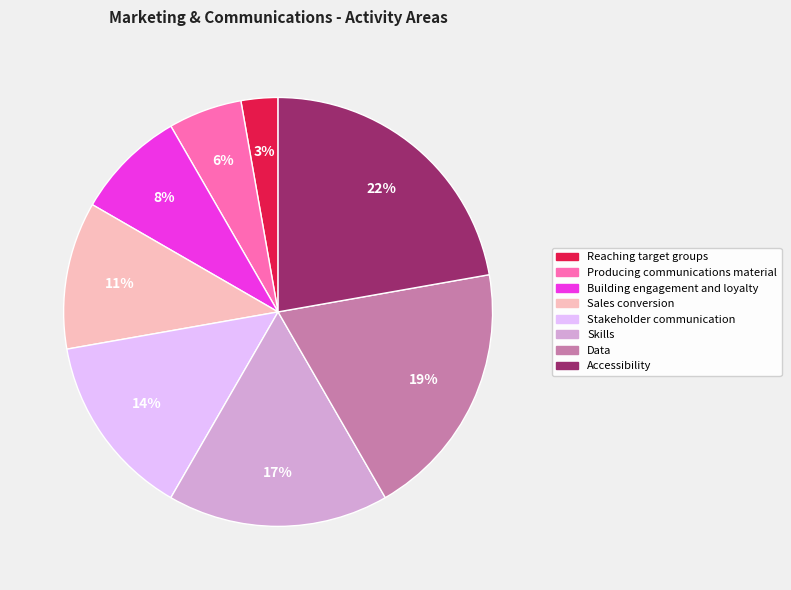

To the nearest percent, what percentage of the pie is Accessibility?

22%